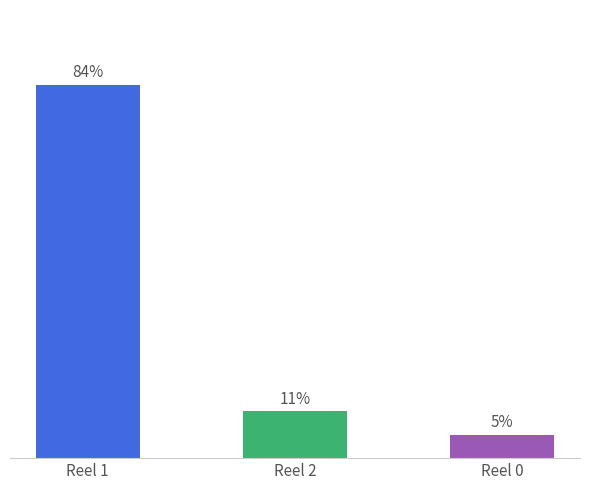

Are the bars horizontal?

No